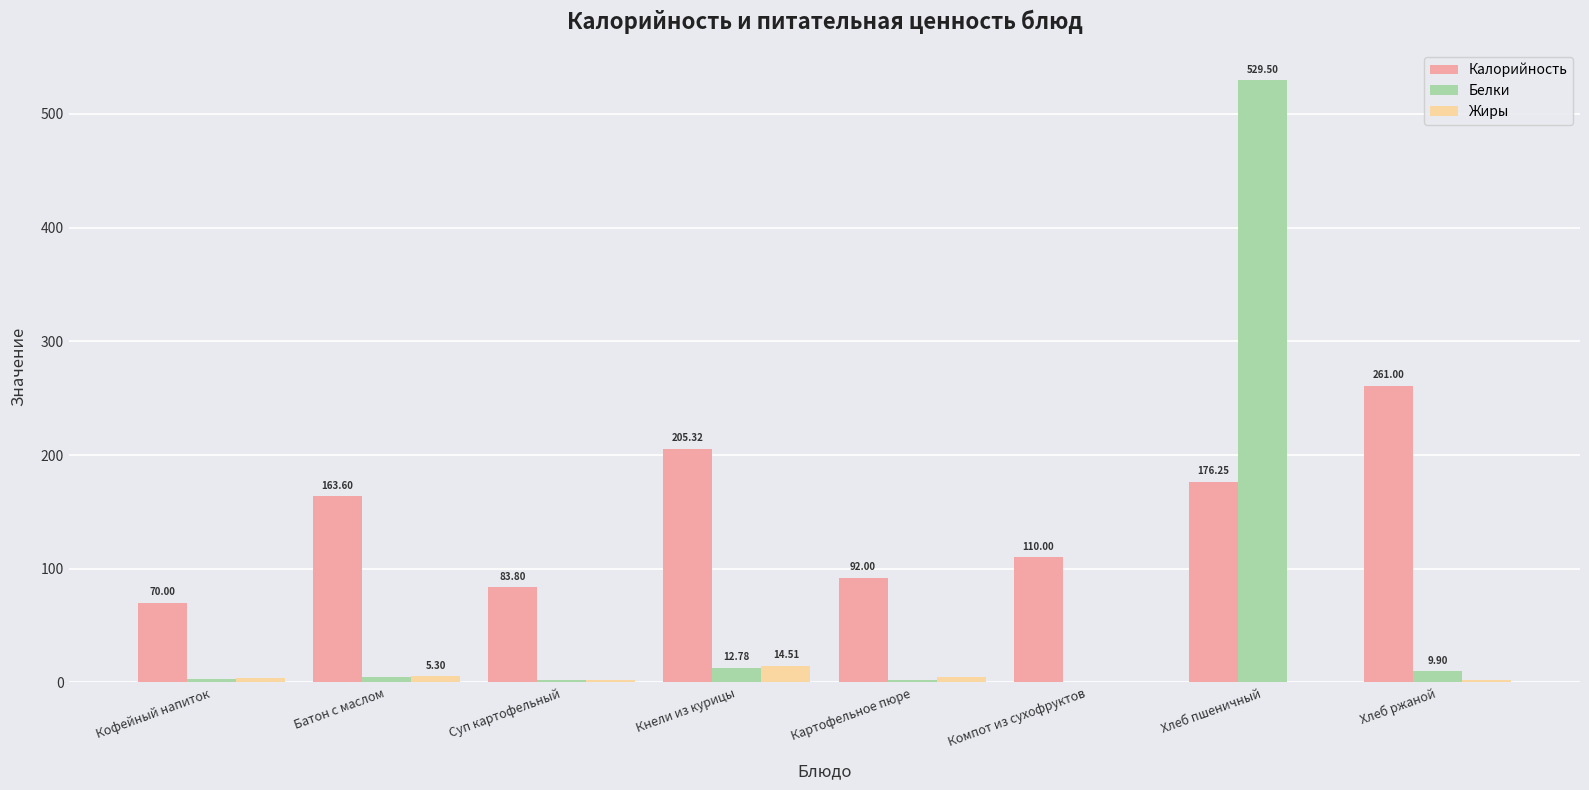

Which series has the largest total across all categories?

Калорийность